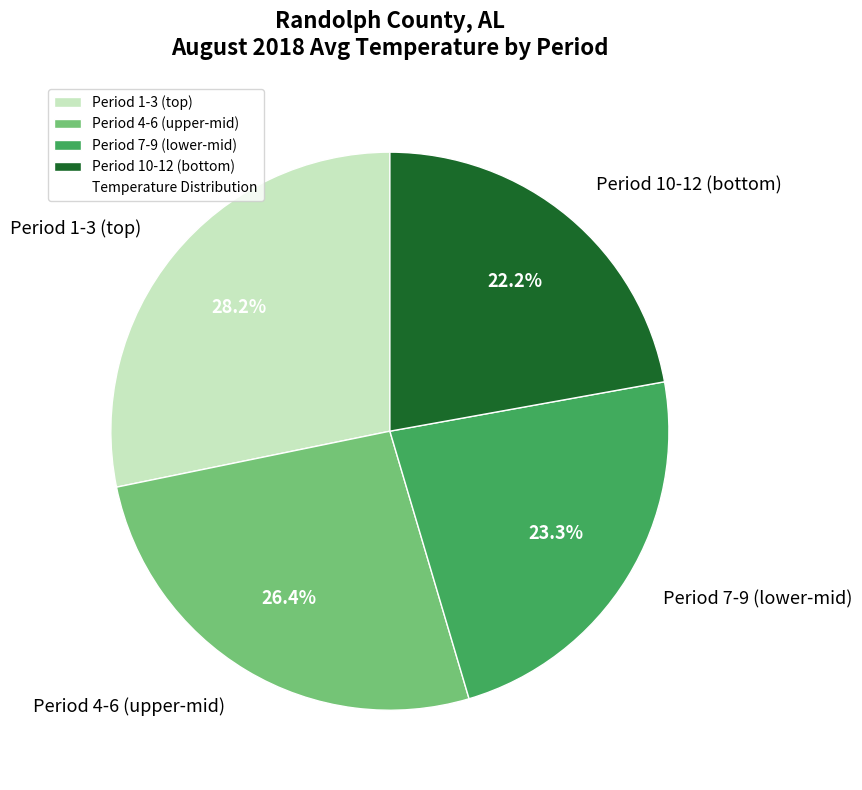

Which category has the biggest portion of the pie?

Period 1-3 (top)